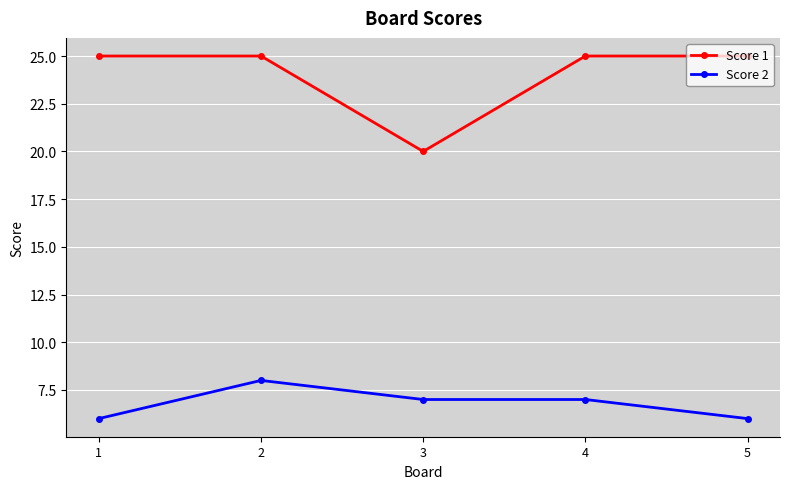

How many data points does each series have?

5